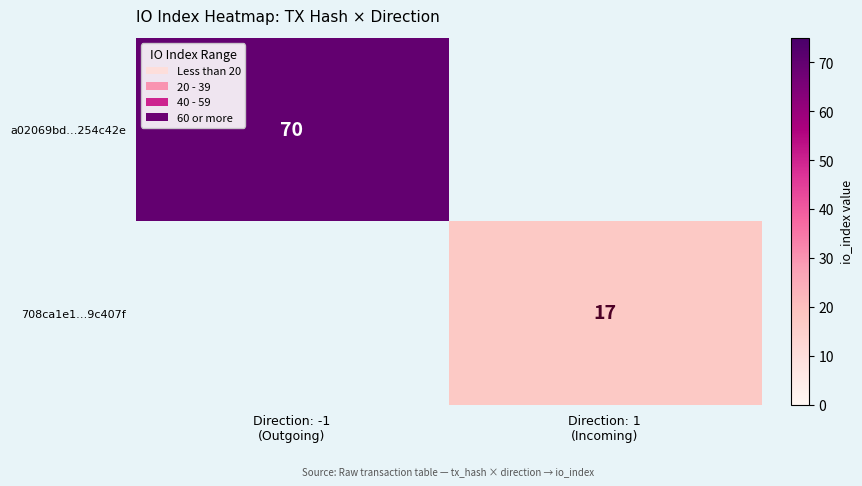

Is the value of a02069bd…254c42e at Direction: -1 (Outgoing) greater than the value of 708ca1e1…9c407f at Direction: 1 (Incoming)?

Yes